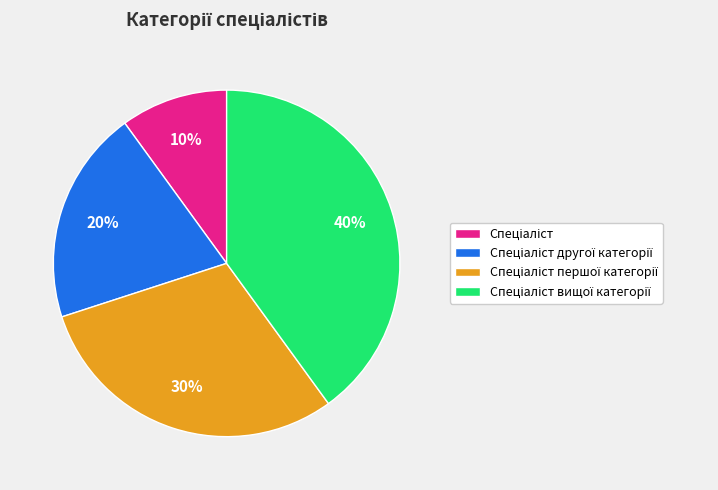

To the nearest percent, what is the difference between the largest and smallest slice percentages?

30%